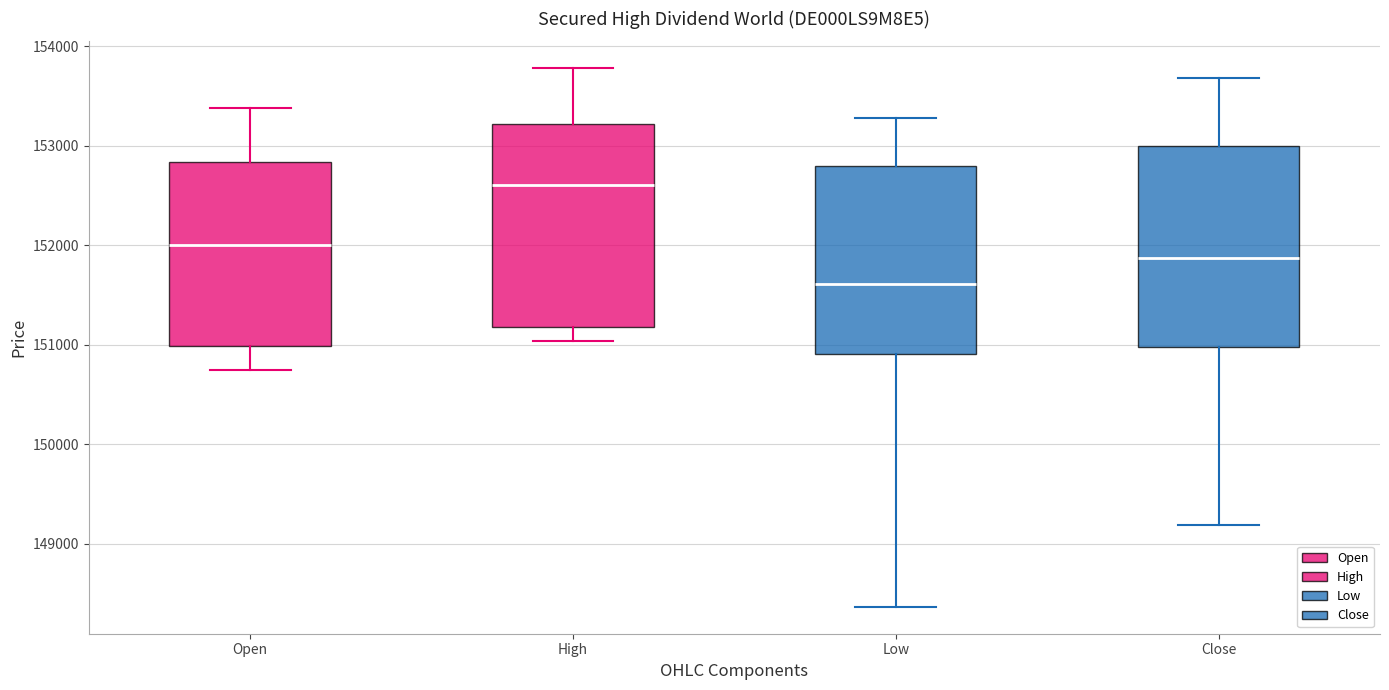

Which box has the highest median line?

High